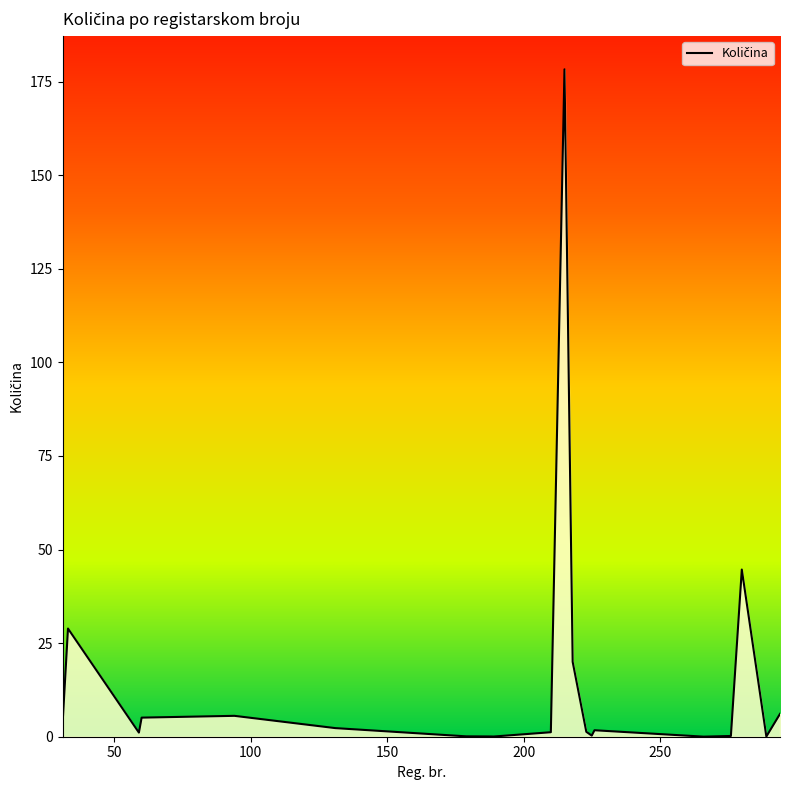

What is the difference between the maximum and minimum values?

178.3